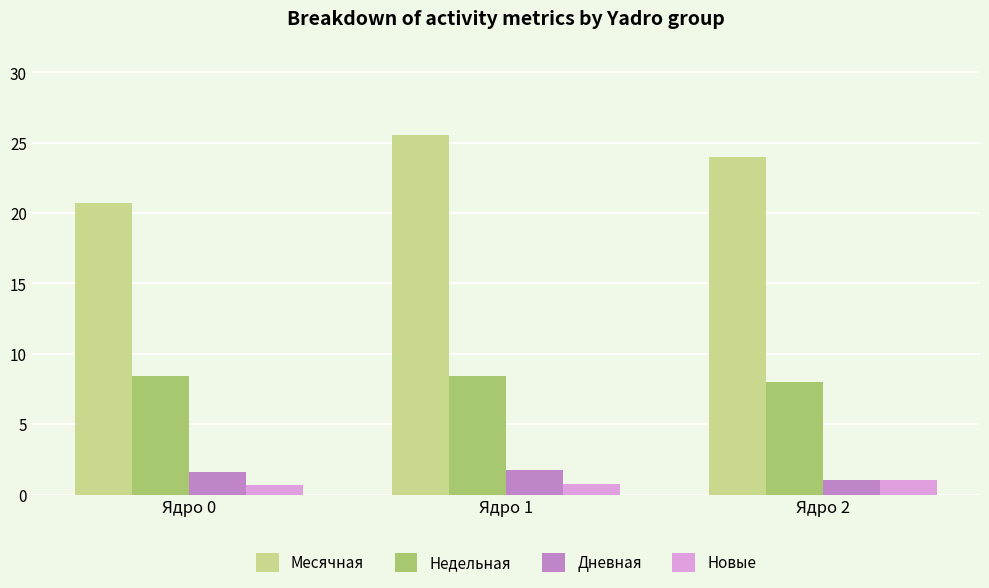

Which series has the largest range (max minus min)?

Месячная